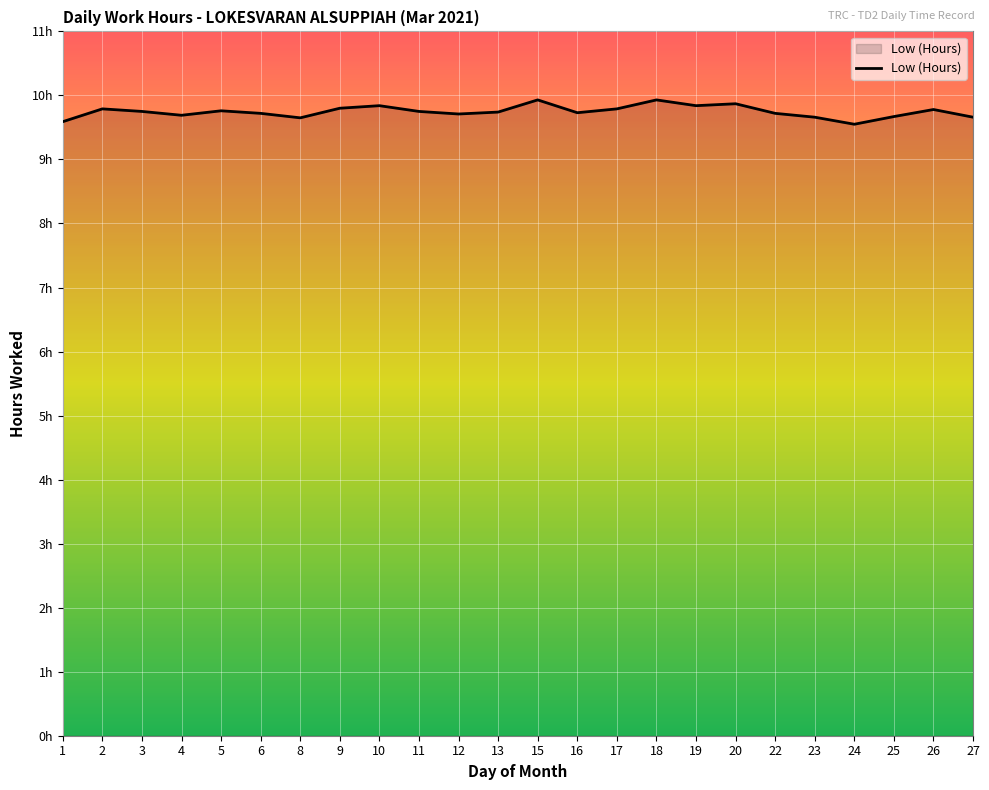

Is this an area chart (filled region under the line)?

Yes